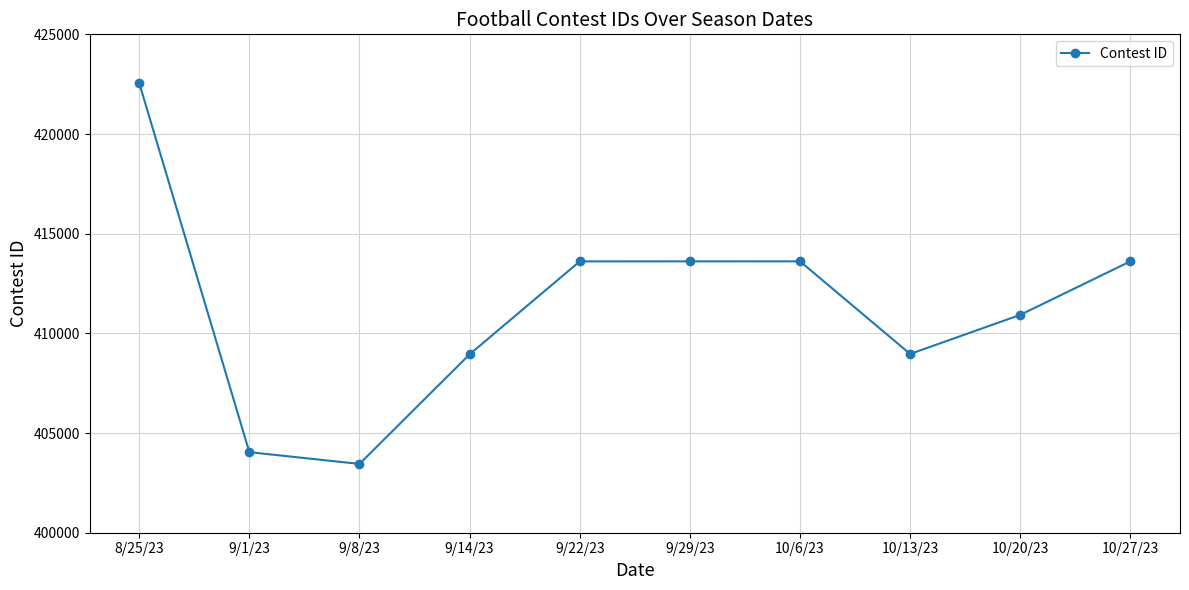

What is the label of the 1st point from the left?

8/25/23